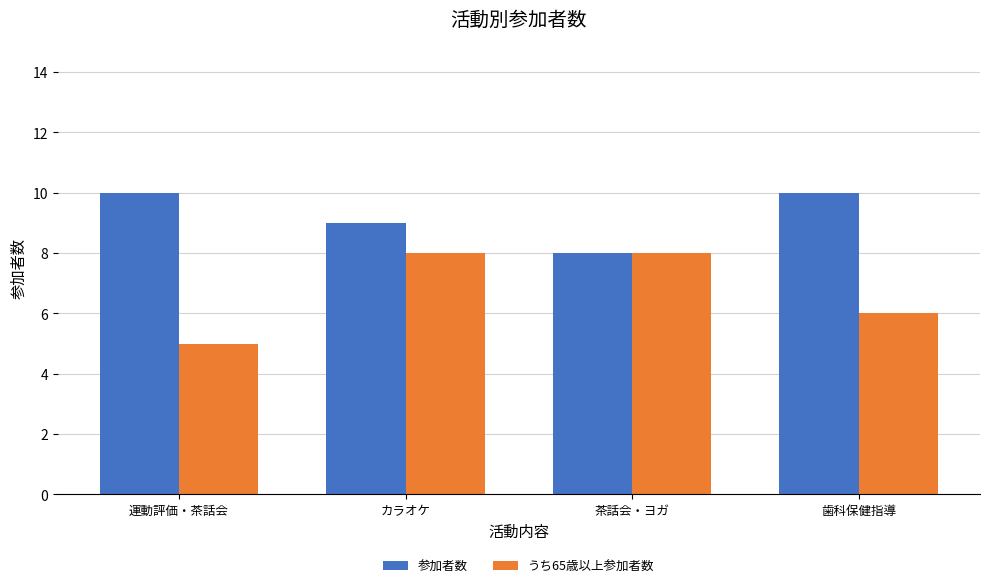

Which series has the largest range (max minus min)?

うち65歳以上参加者数